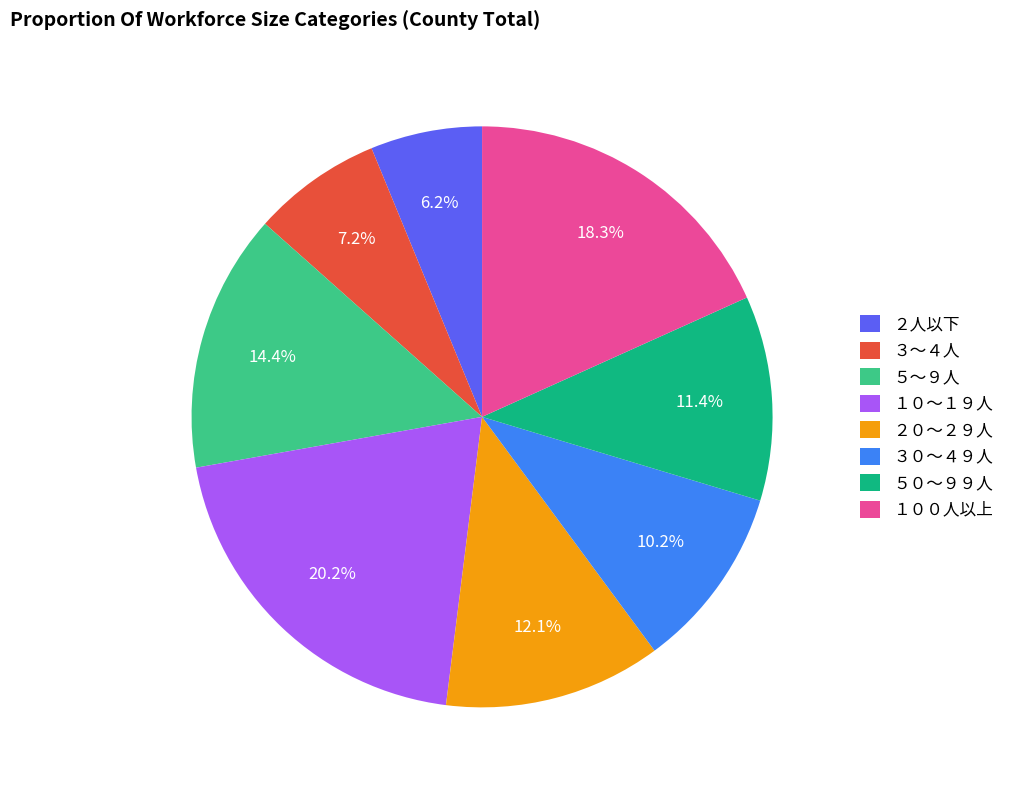

Approximately how many times larger is the value at ３０～４９人 compared to ３～４人?

1.4